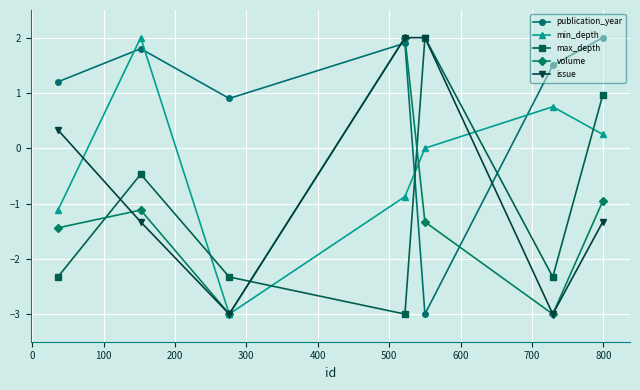

What is the value of the issue point at the 1st from the left?

0.3